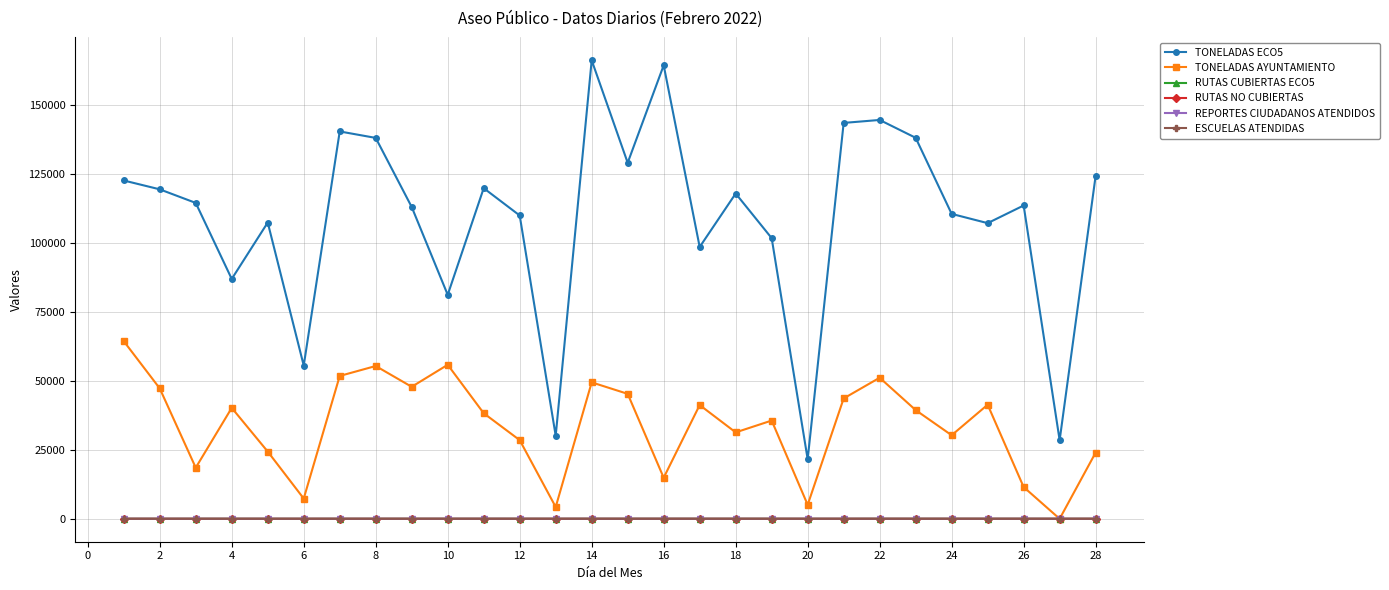

What is the difference between the maximum and minimum values in the RUTAS NO CUBIERTAS series?

3